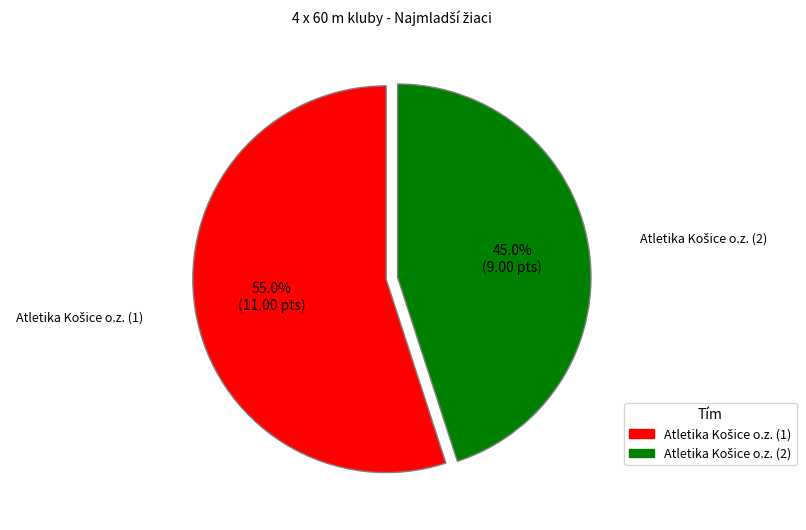

Is there any slice that represents more than half of the pie?

Yes